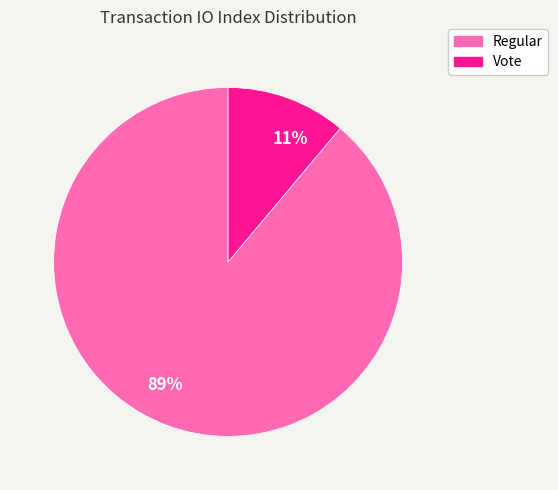

To the nearest percent, what is the difference between the largest and smallest slice percentages?

78%